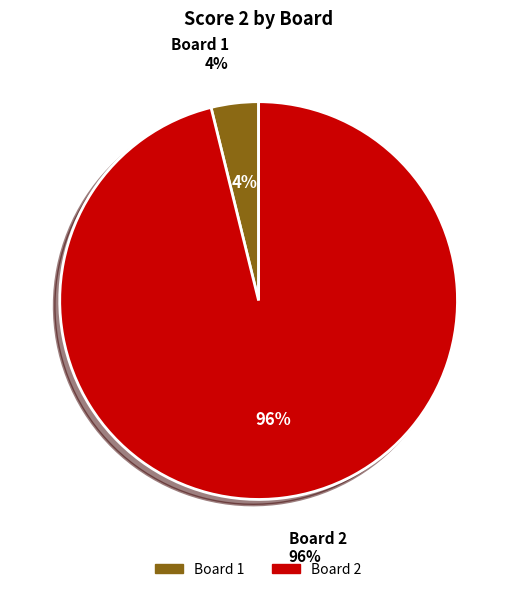

Which slice is the largest?

Board 2